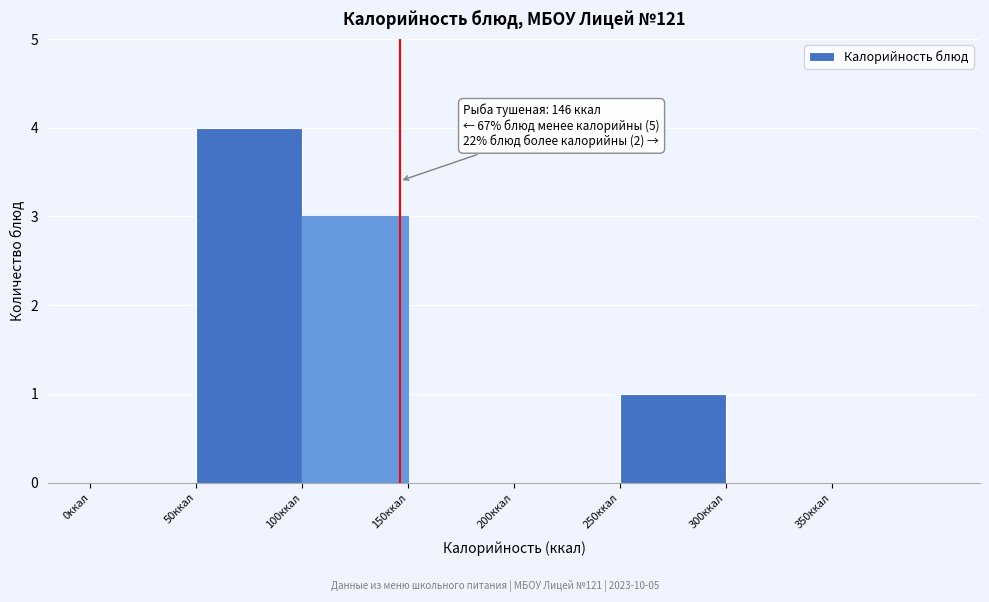

Which range on the x-axis has the tallest bar?

50 to 100